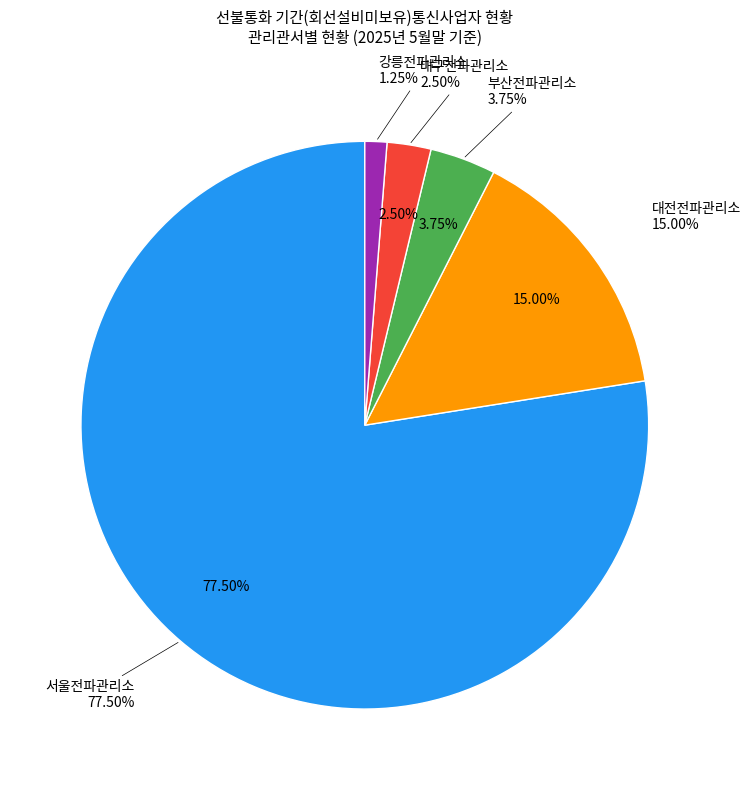

Which slice is the smallest?

강릉전파관리소